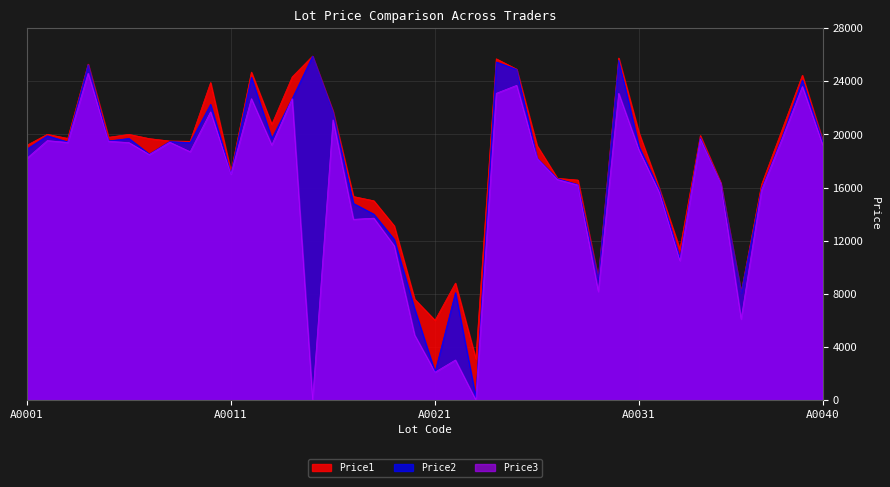

Is the value of Price2 at A0019 greater than the value of Price1 at A0002?

No